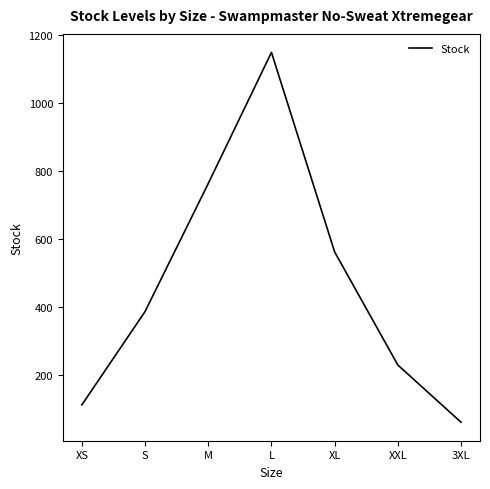

List the labels in order of value, largest first.

L, M, XL, S, XXL, XS, 3XL